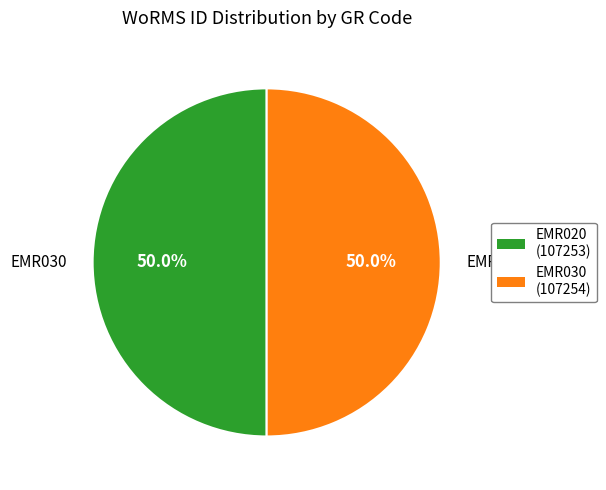

How much of the chart is everything except EMR020 (107253)?

50.0%